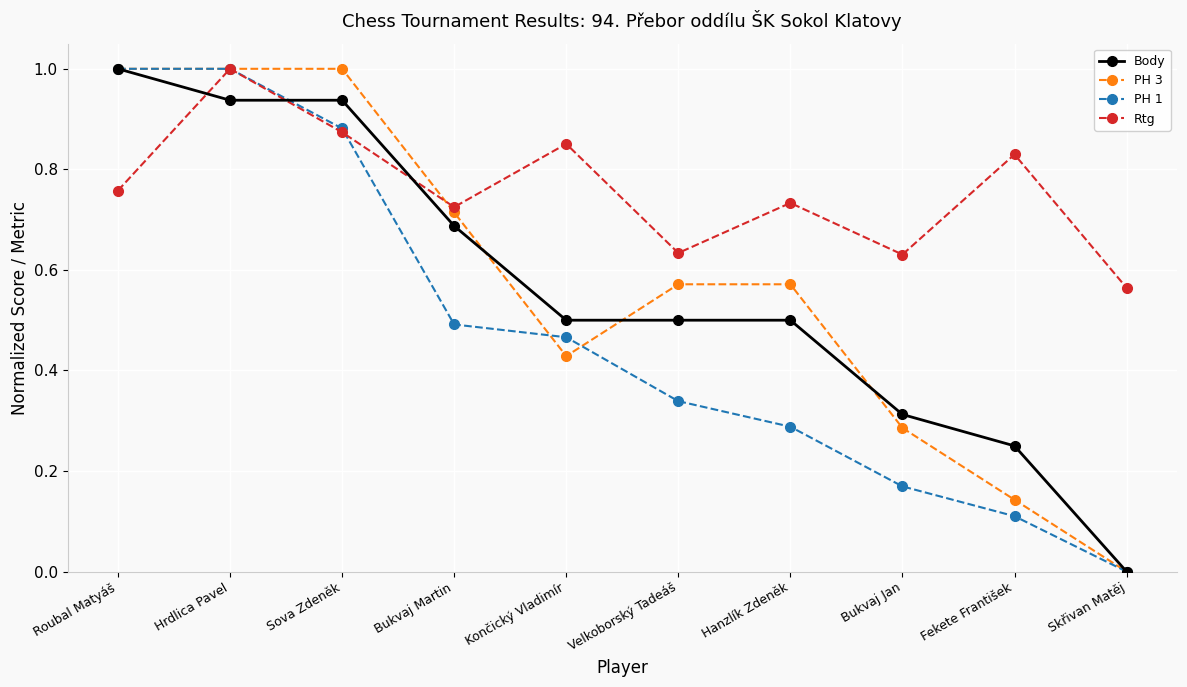

At which category is the sum across all series the highest?

Hrdlica Pavel